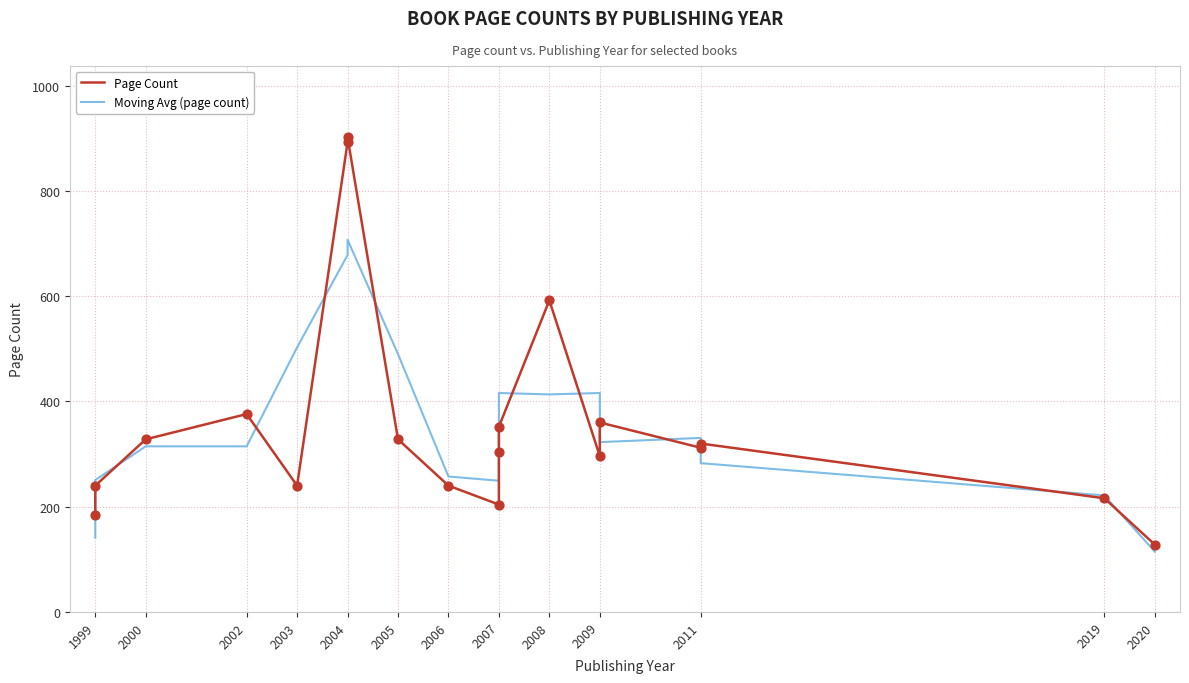

Is the value of Page Count at 2020 greater than the value of Moving Avg (page count) at 2011?

No